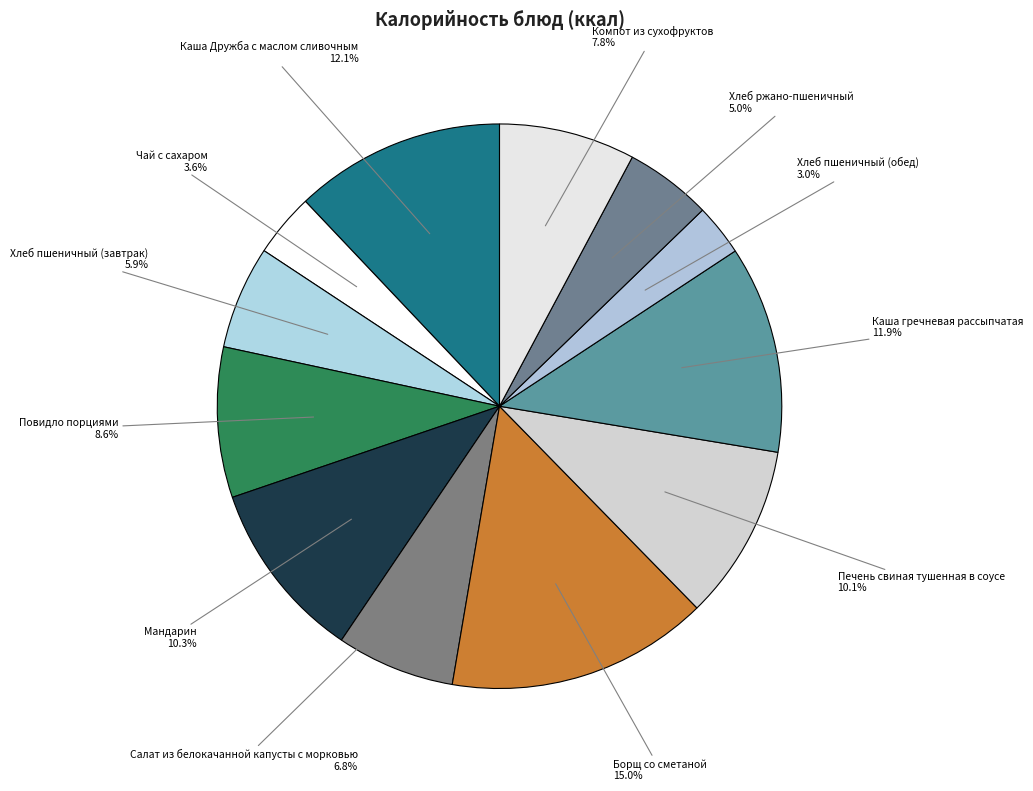

How many segments does this pie chart have?

12